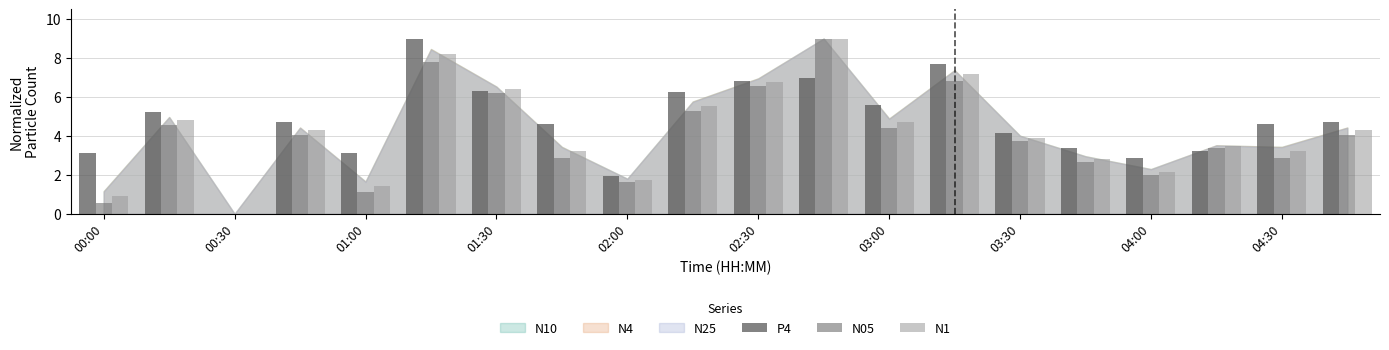

How many groups of bars are there?

20